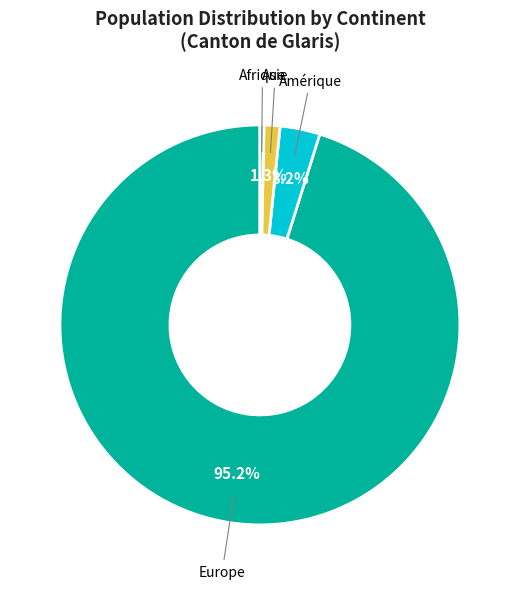

Is there a majority slice in this chart?

Yes